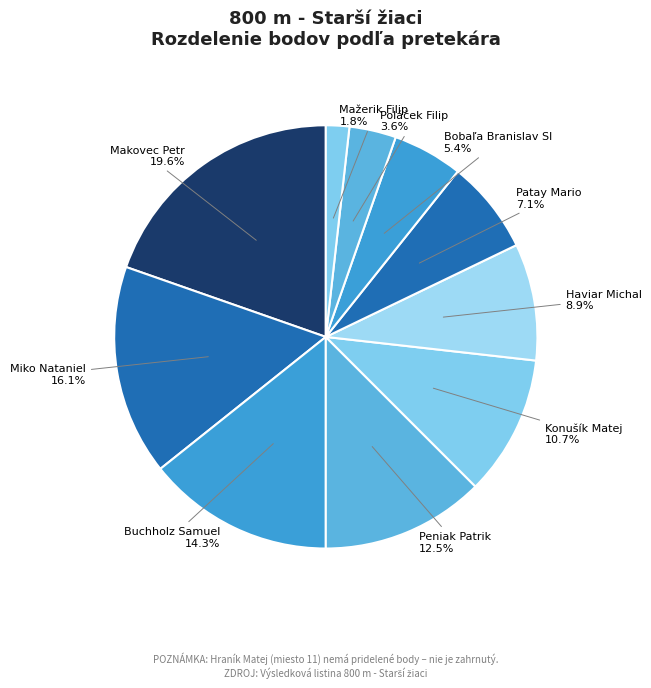

Combined, do Poláček Filip and Bobaľa Branislav Sl account for over 50%?

No